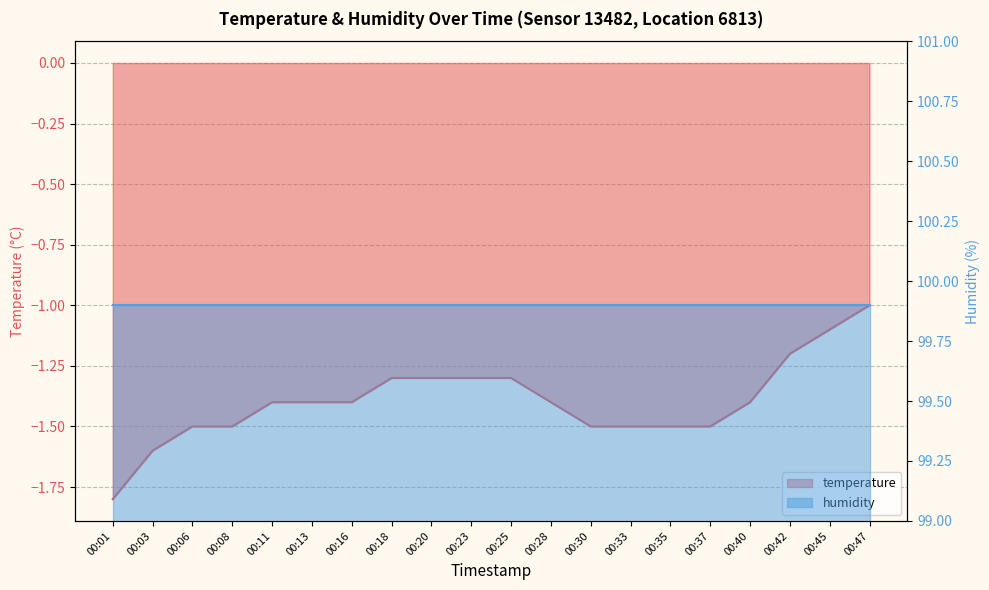

Reading left to right, transcribe all the data shown in this chart.

-1.8	-1.6	-1.5	-1.5	-1.4	-1.4	-1.4	-1.3	-1.3	-1.3	-1.3	-1.4	-1.5	-1.5	-1.5	-1.5	-1.4	-1.2	-1.1	-1.0